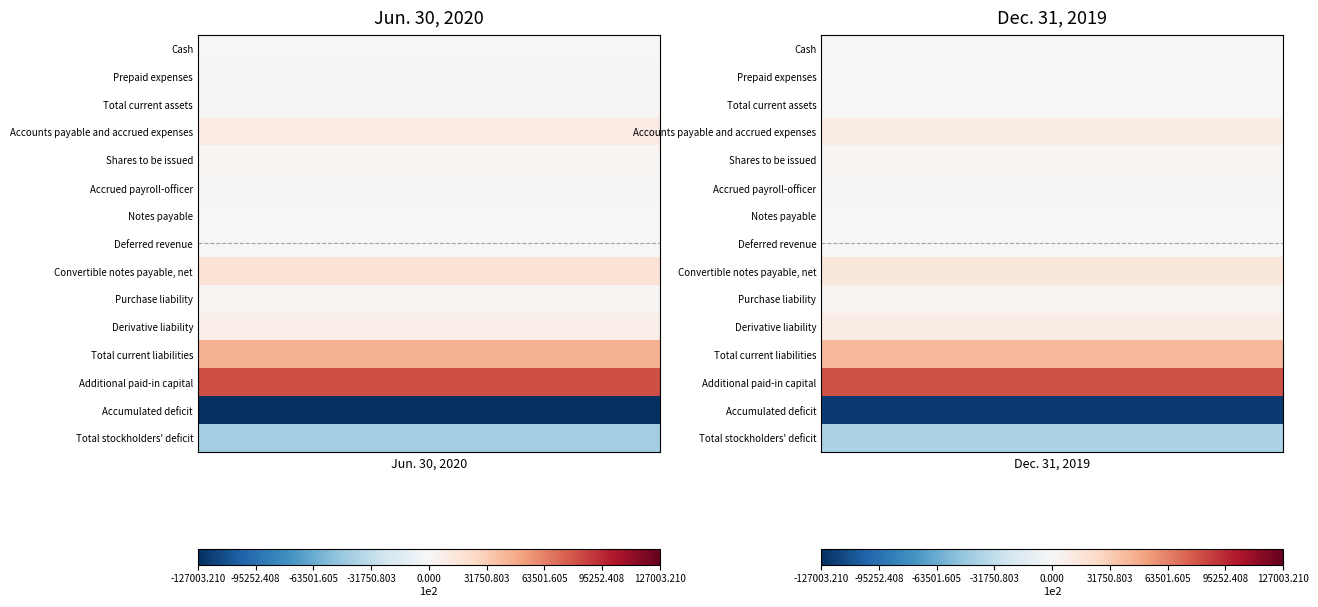

Which series changed the most between 0 and 1?

Accumulated deficit